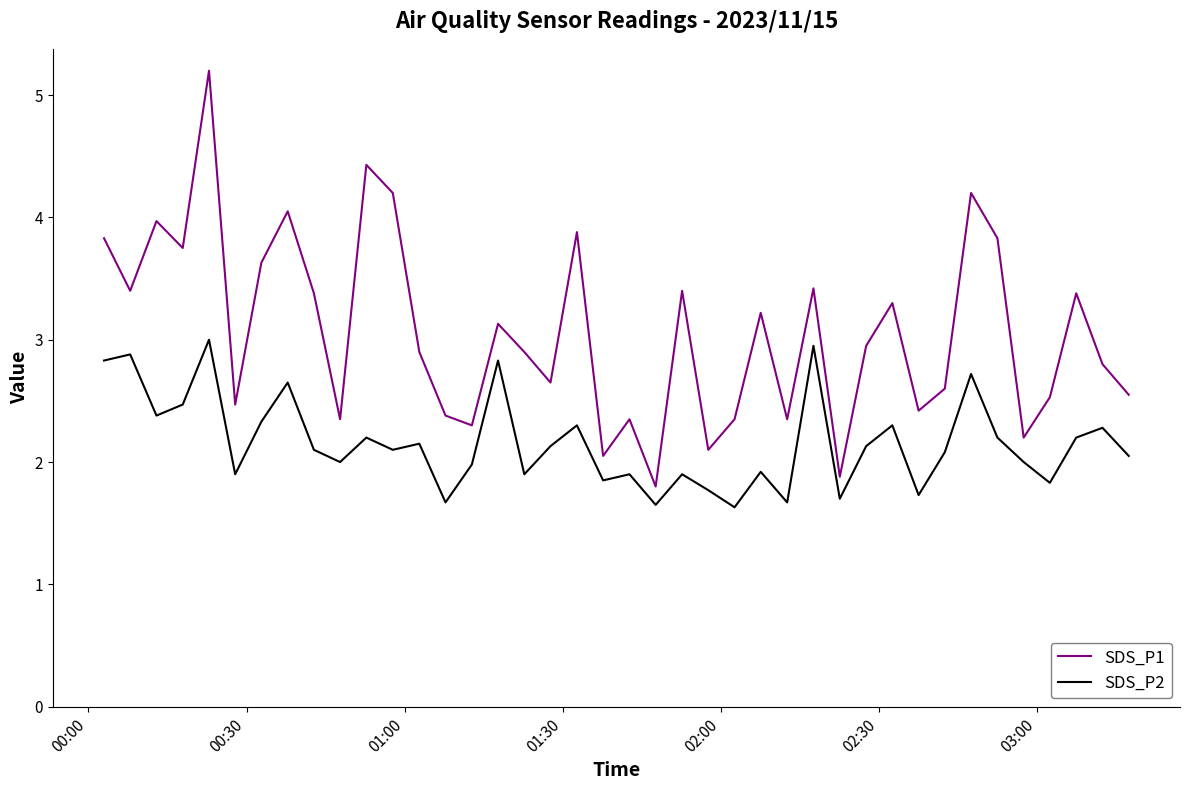

Which series has the largest total across all categories?

SDS_P1